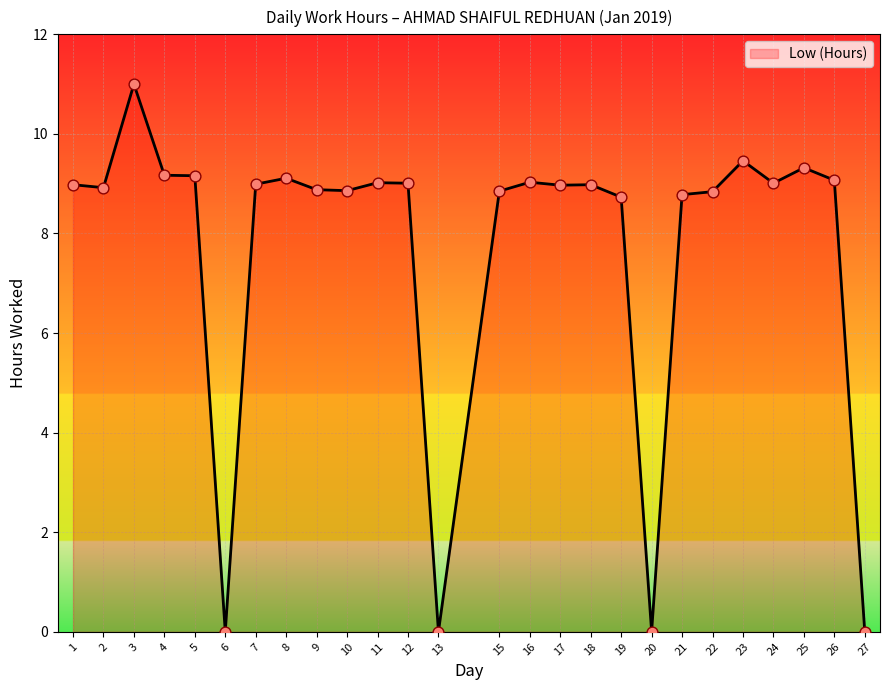

Between 22 and 20, which is larger?

22